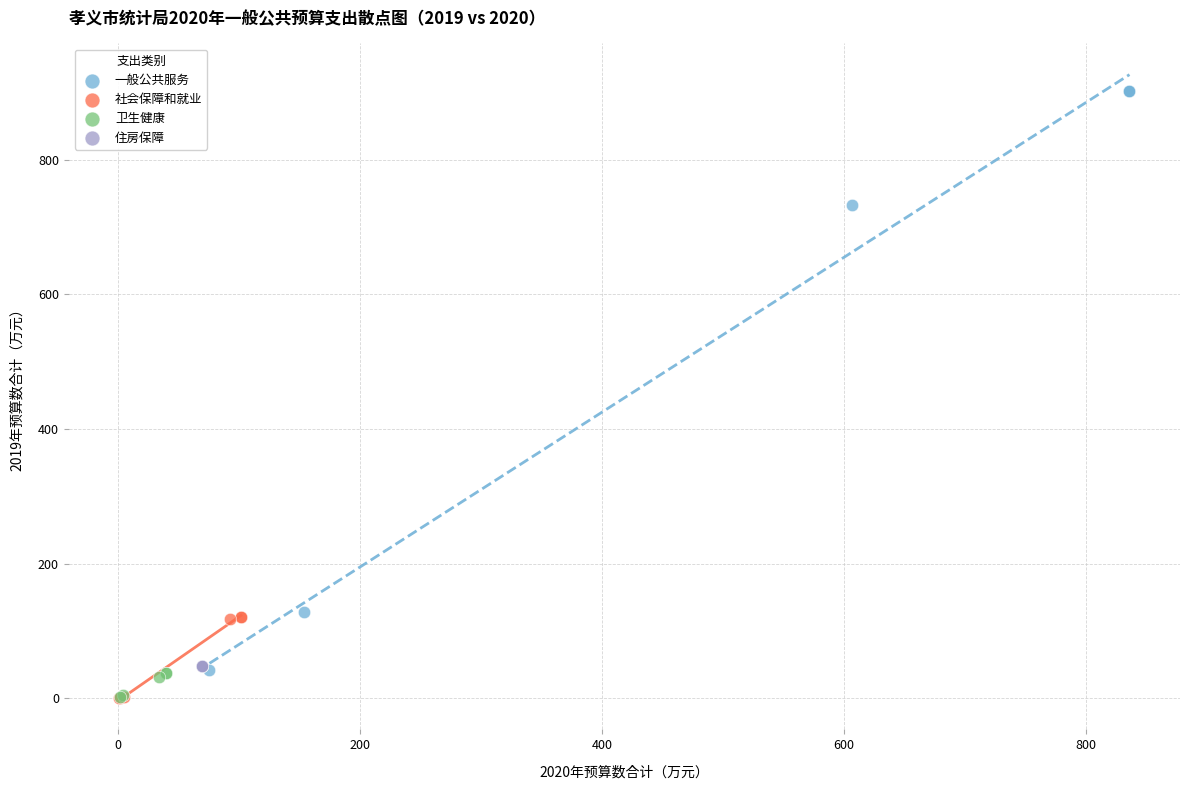

Which series contains the highest Y value?

一般公共服务